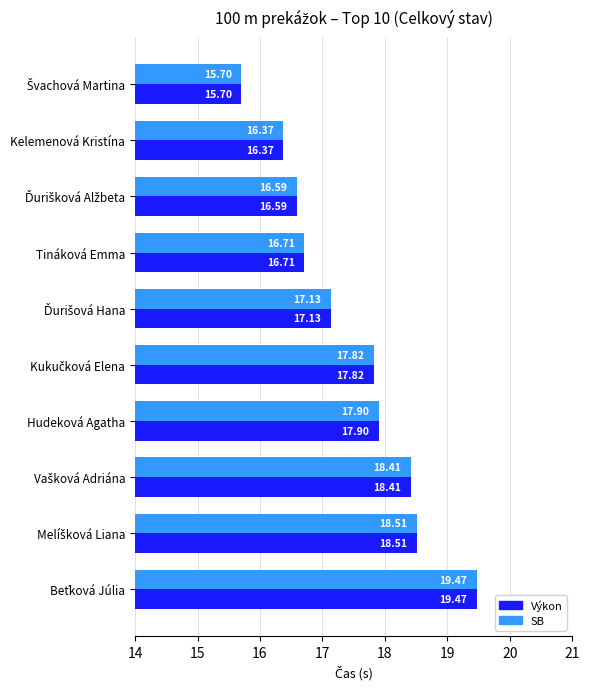

What is the difference between the maximum and minimum values in the SB series?

3.8